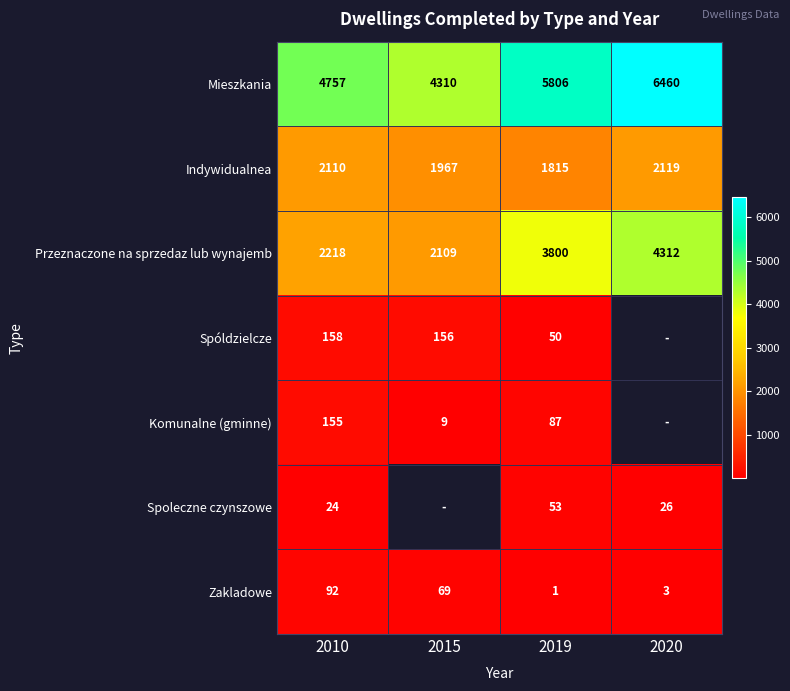

What is the difference between the highest and lowest values at 2015?

4301.0